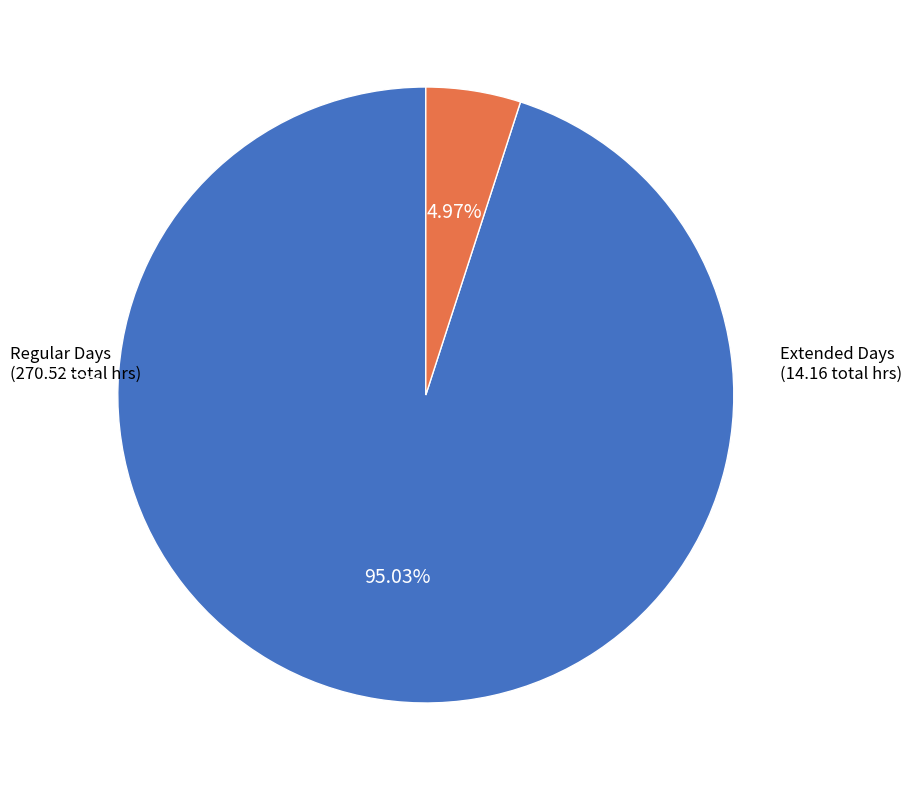

Is there any slice that represents more than half of the pie?

Yes